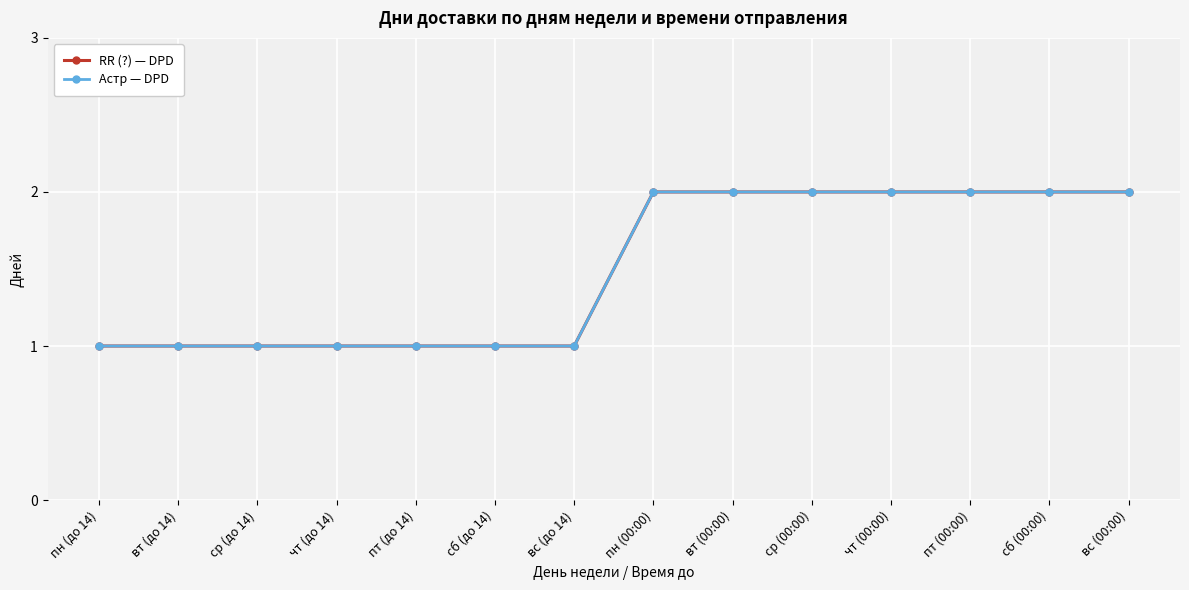

At how many categories does at least one series exceed 1?

7